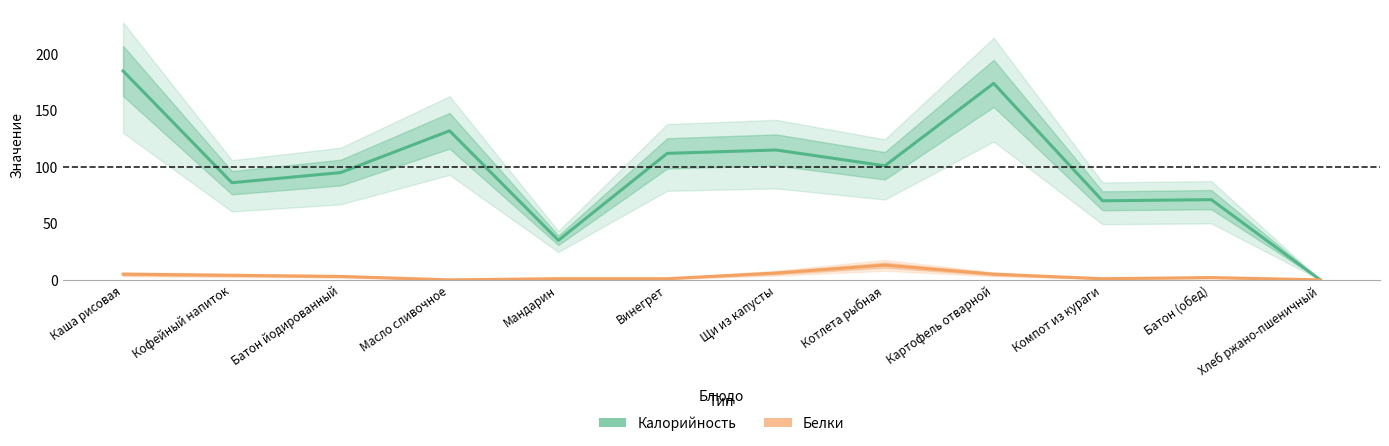

Does the chart display data point markers on the line(s)?

No